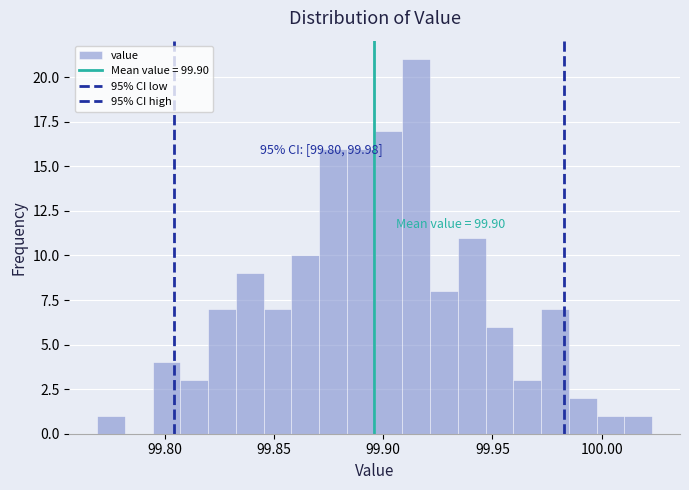

Around what value on the x-axis is the tallest bar? Give the approximate position of its centre, as read against the axis.

99.915